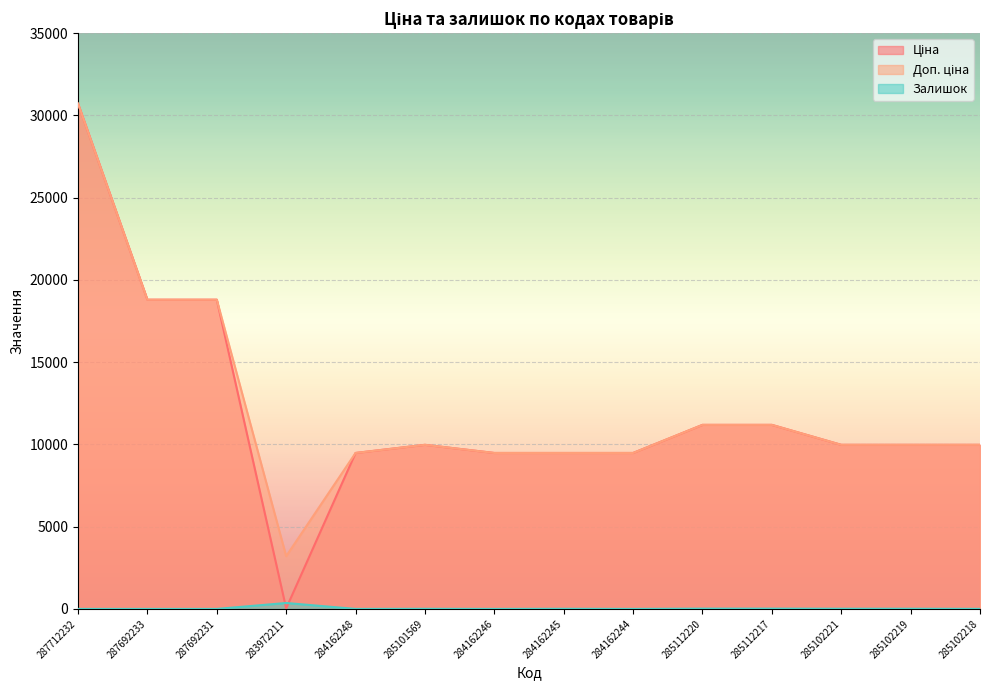

How many values in the Доп. ціна series exceed 9974?

9